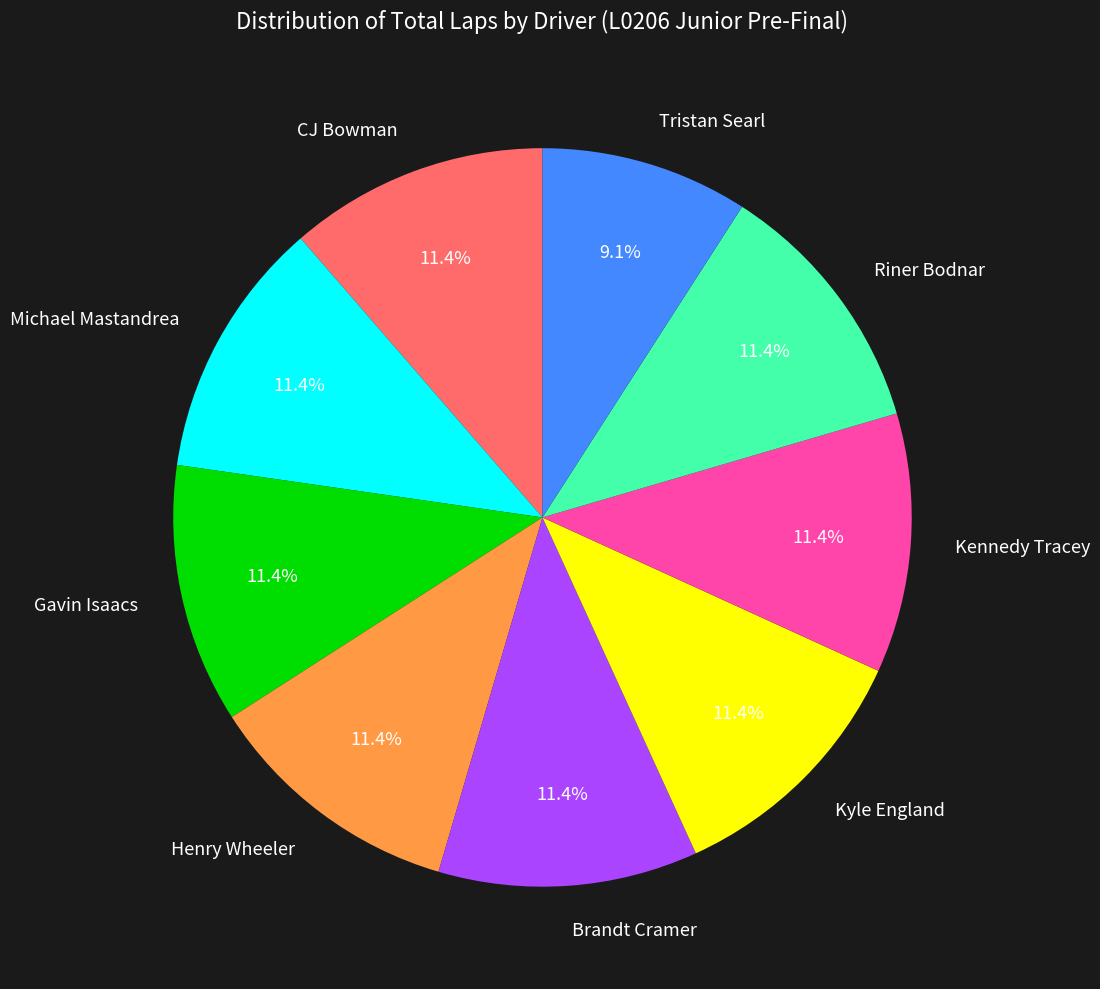

To the nearest percent, what is the combined percentage of Henry Wheeler and Gavin Isaacs?

23%